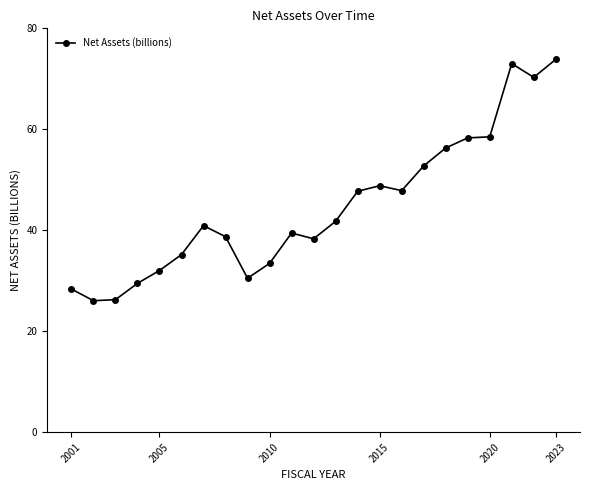

What is the value of the 5th point from the left?

32.0